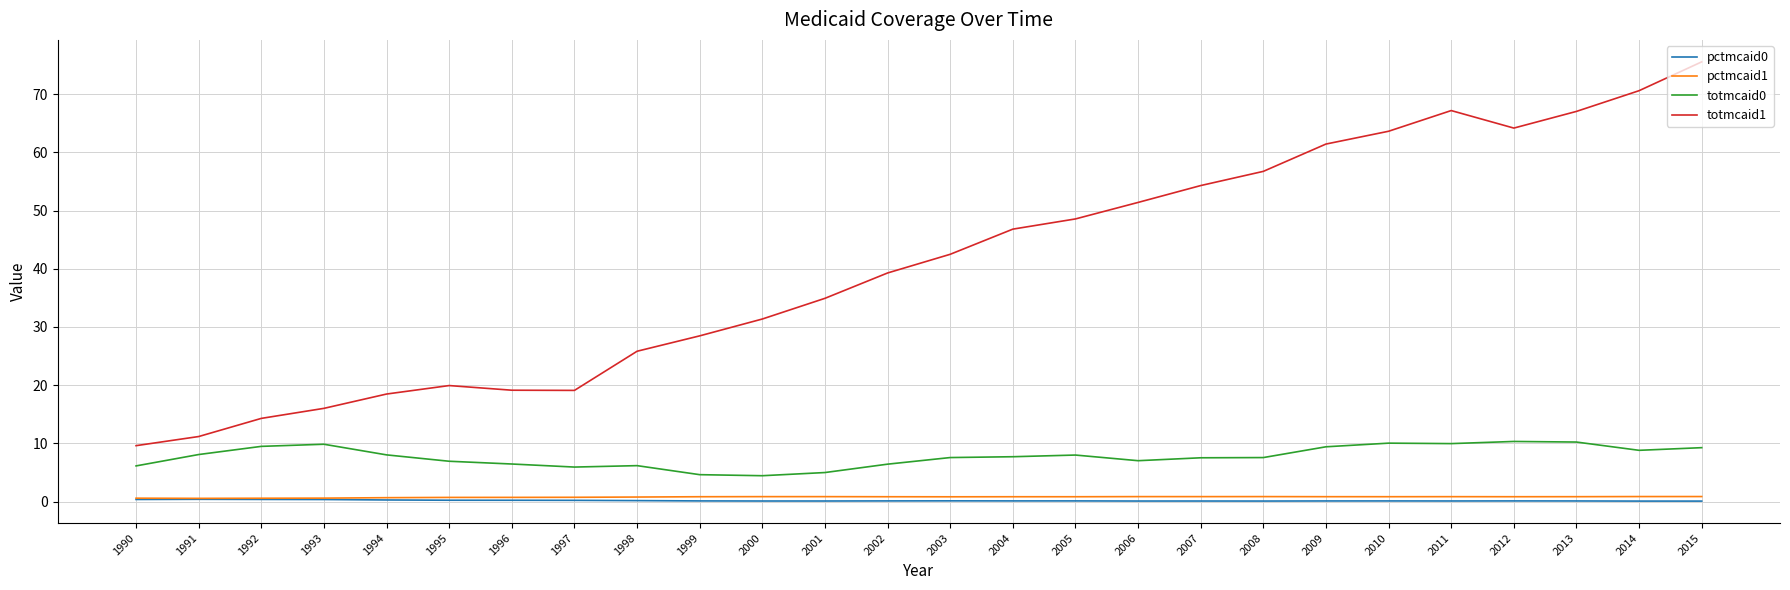

What is the approximate value of pctmcaid0 at 2008?

0.1